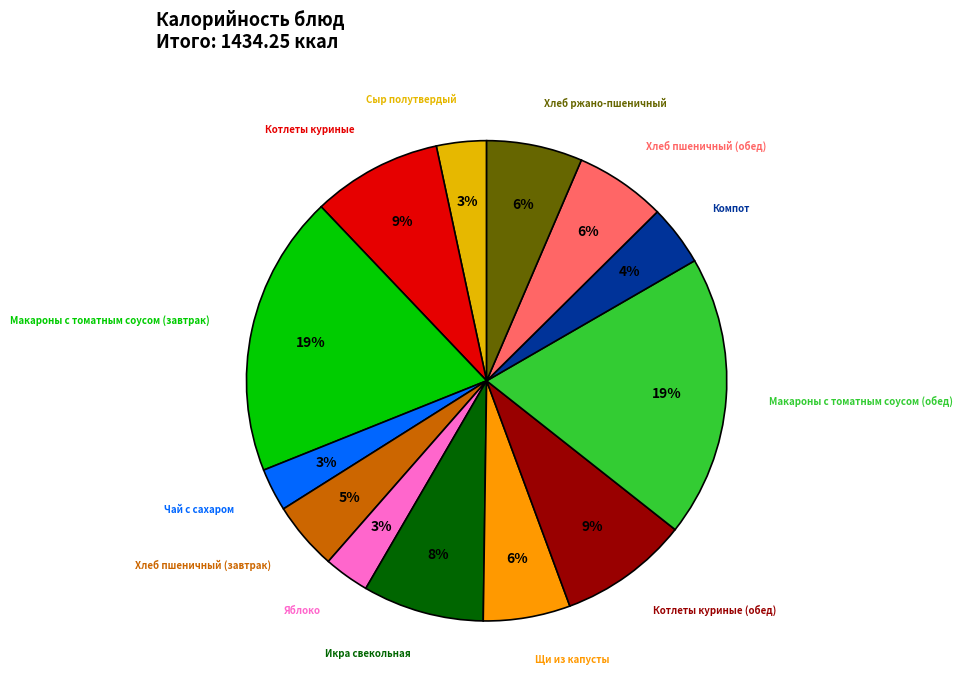

Approximately how many times larger is the value at Котлеты куриные (обед) compared to Икра свекольная?

1.1